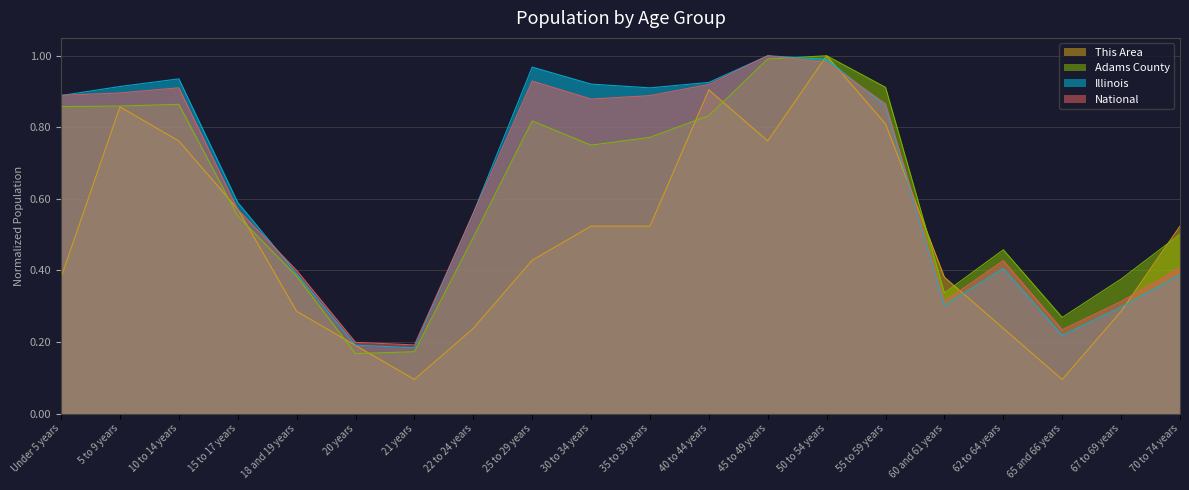

What is the maximum value shown in the chart?

1.0